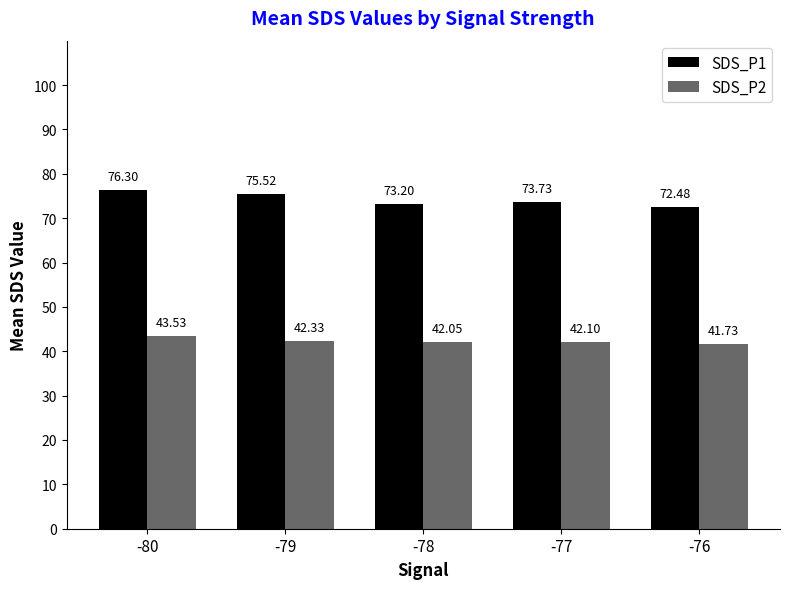

What is the difference between the highest and lowest values at -80?

32.8